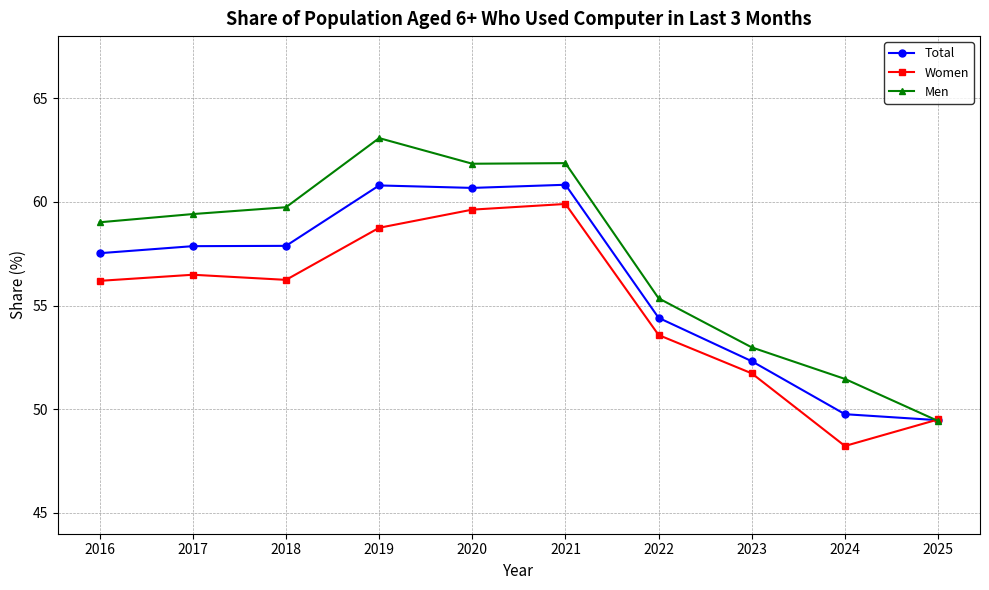

How many data points does each series have?

10